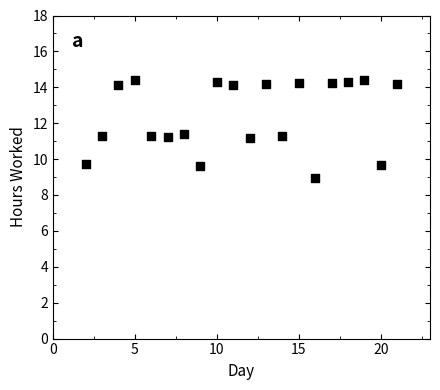

What is the range of Y values (max minus min)?

5.5